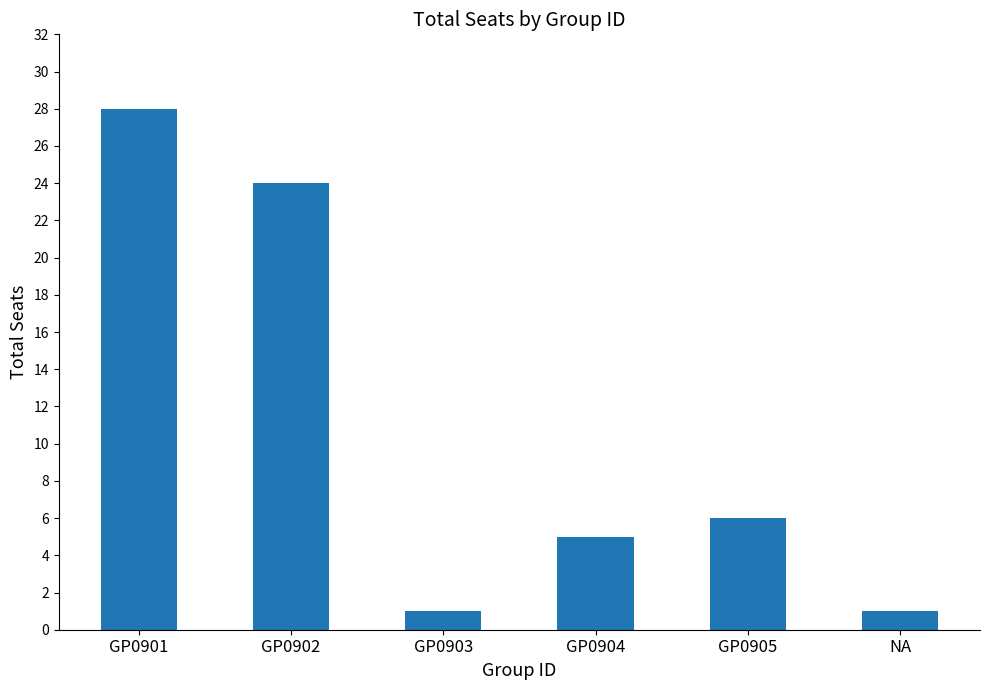

Between GP0903 and GP0904, which is larger?

GP0904